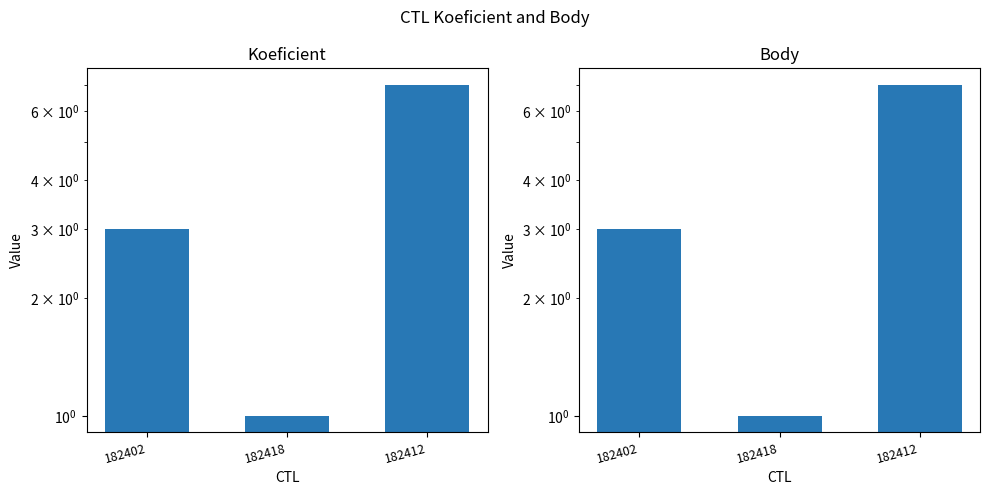

Rank the categories by Body value from lowest to highest.

182418, 182402, 182412